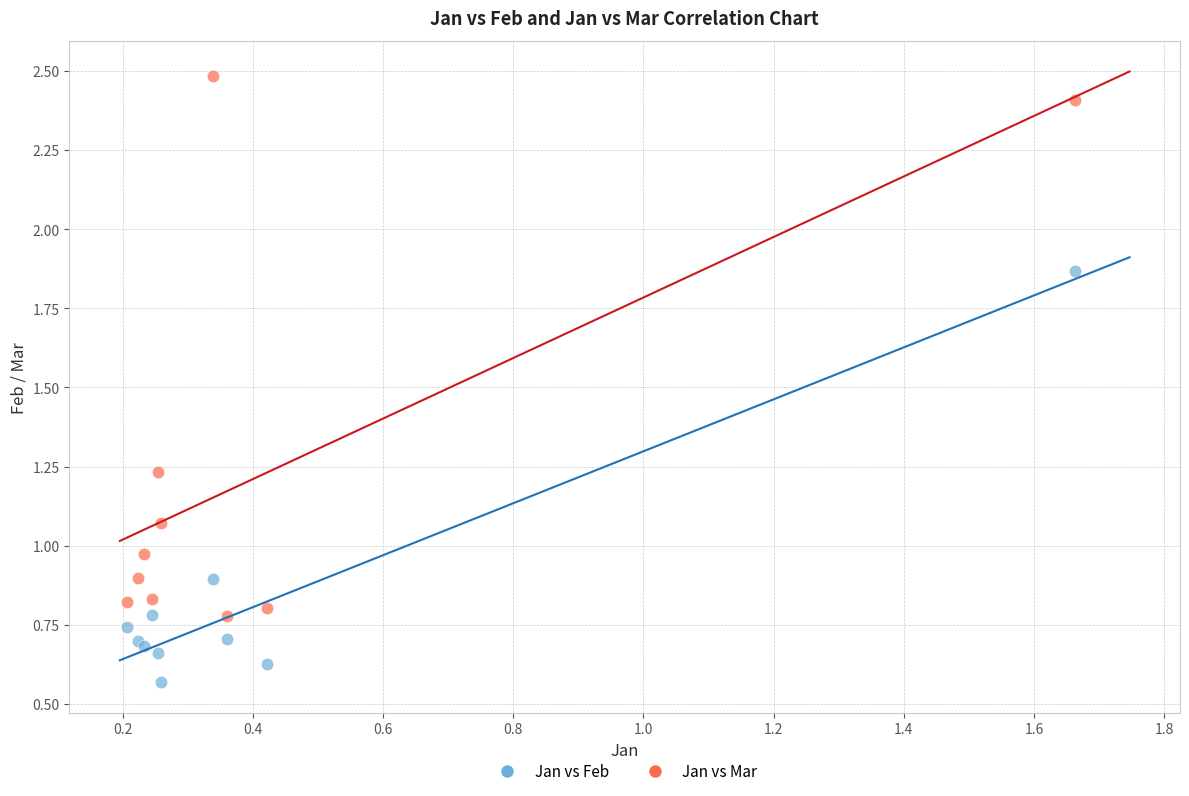

Which series contains the highest Y value?

Jan vs Mar